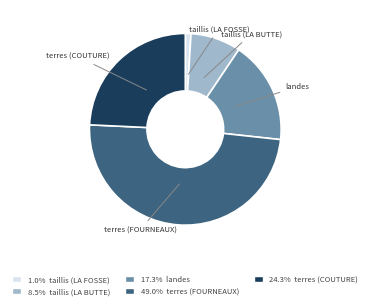

Does any single category account for the majority?

No